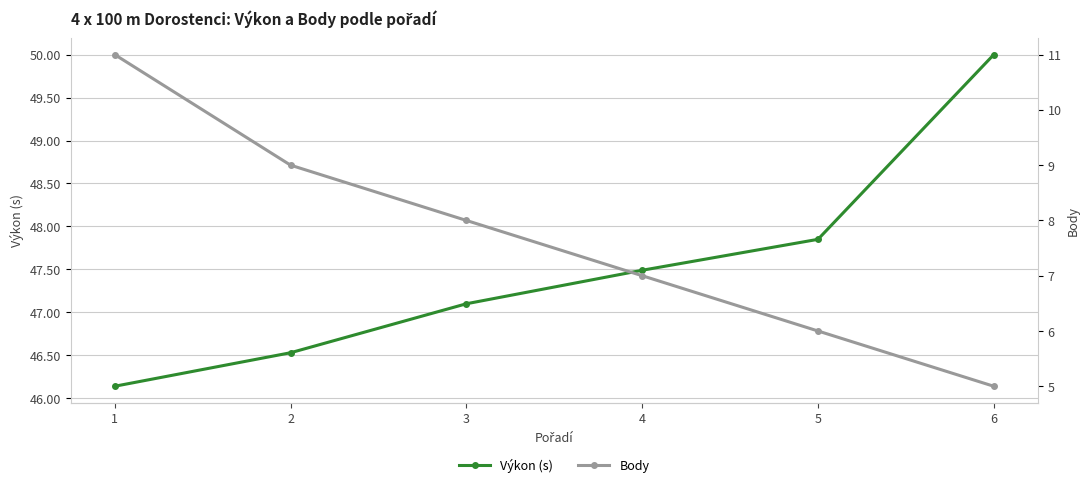

Reading left to right, list all the values displayed in this chart.

Výkon (s): 46.1	46.5	47.1	47.5	47.9	50.0
Body: 11.0	9.0	8.0	7.0	6.0	5.0